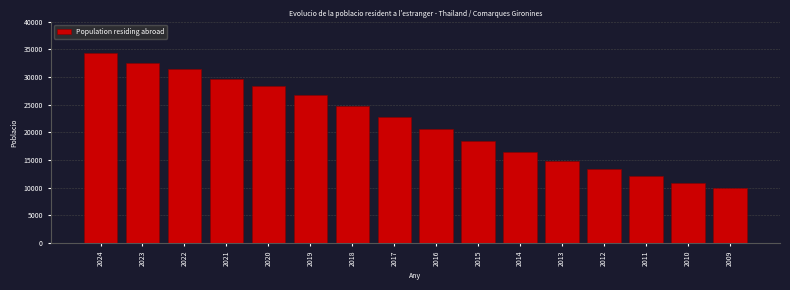

Reading left to right, extract all data points from this chart.

34269	32447	31456	29598	28429	26656	24822	22716	20681	18490	16529	14809	13360	12058	10890	9943